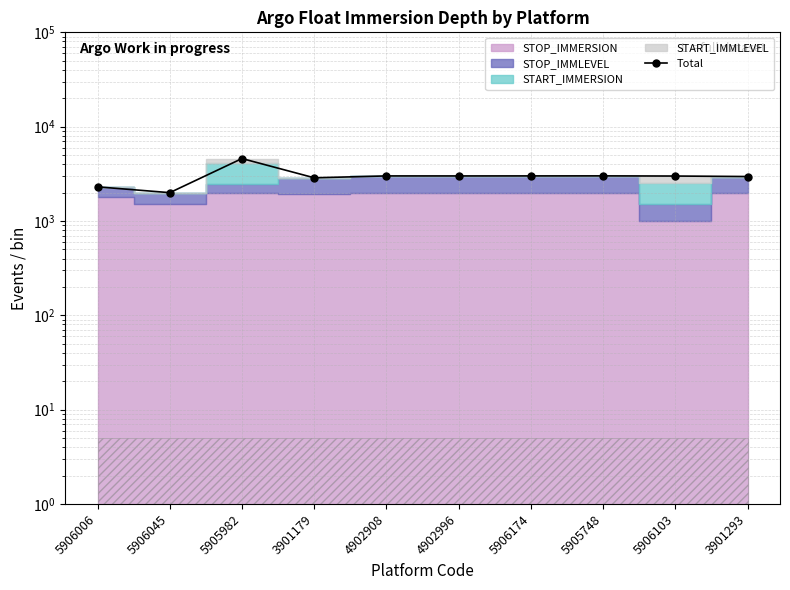

Count the number of values greater than 3002.

5